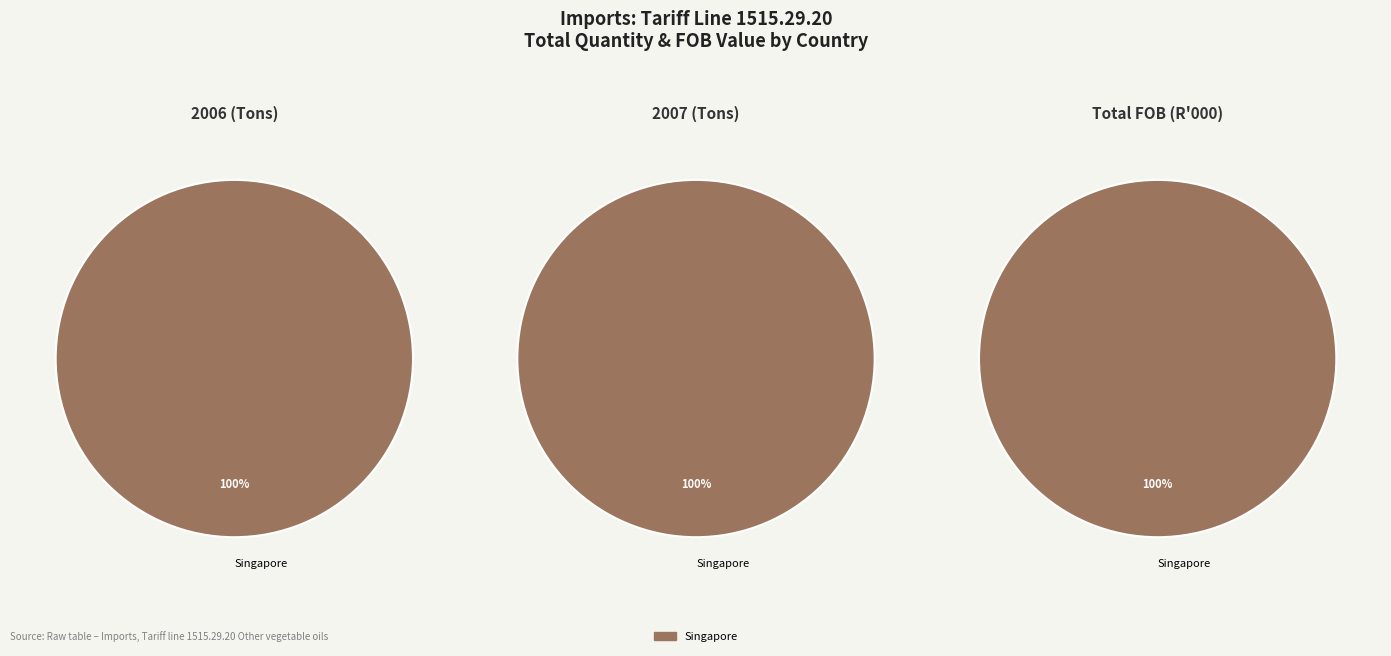

What portion of the pie excludes Germany?

100.0%